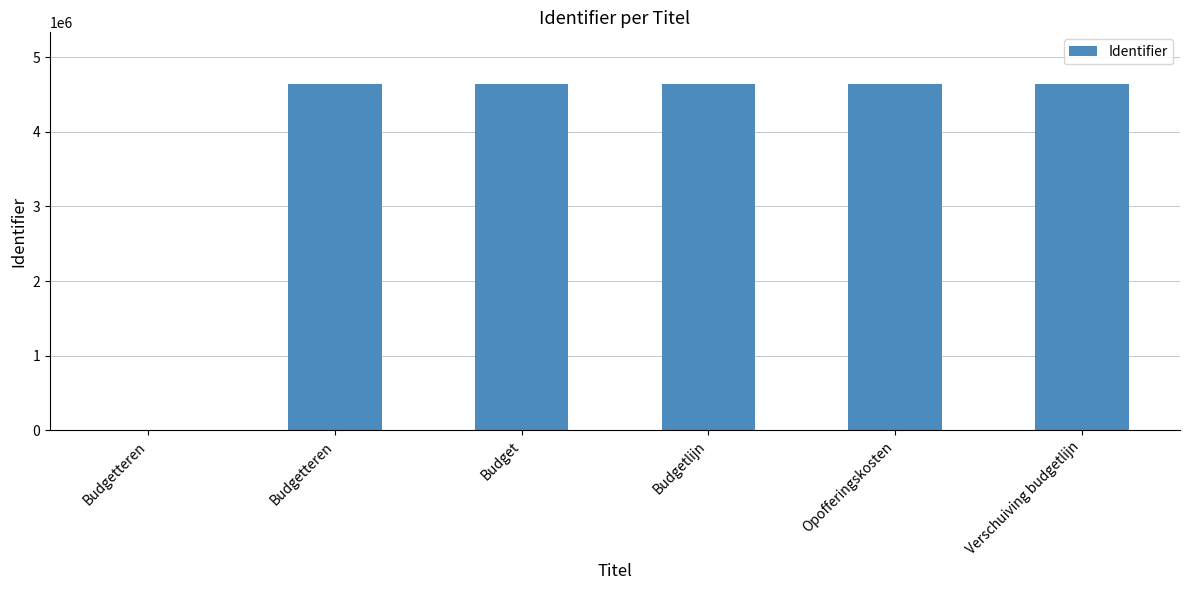

How many distinct data groups are displayed?

1